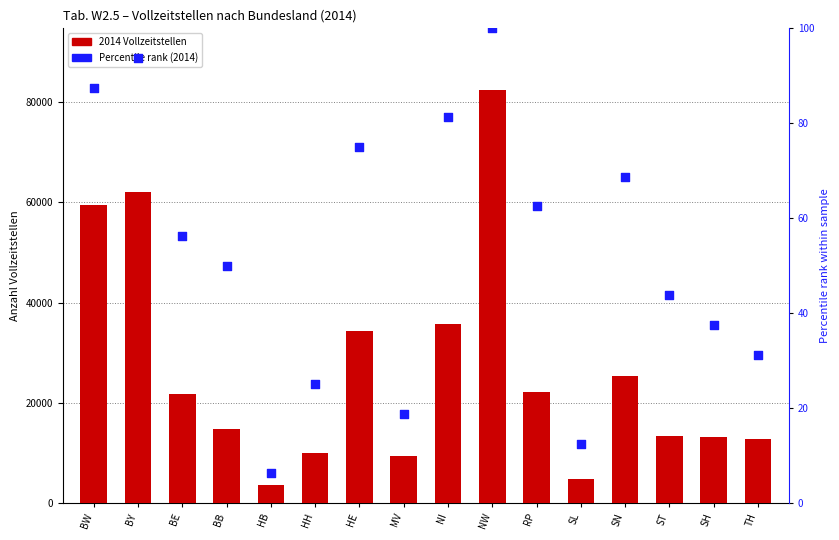

At which category is the sum across all series the highest?

NW